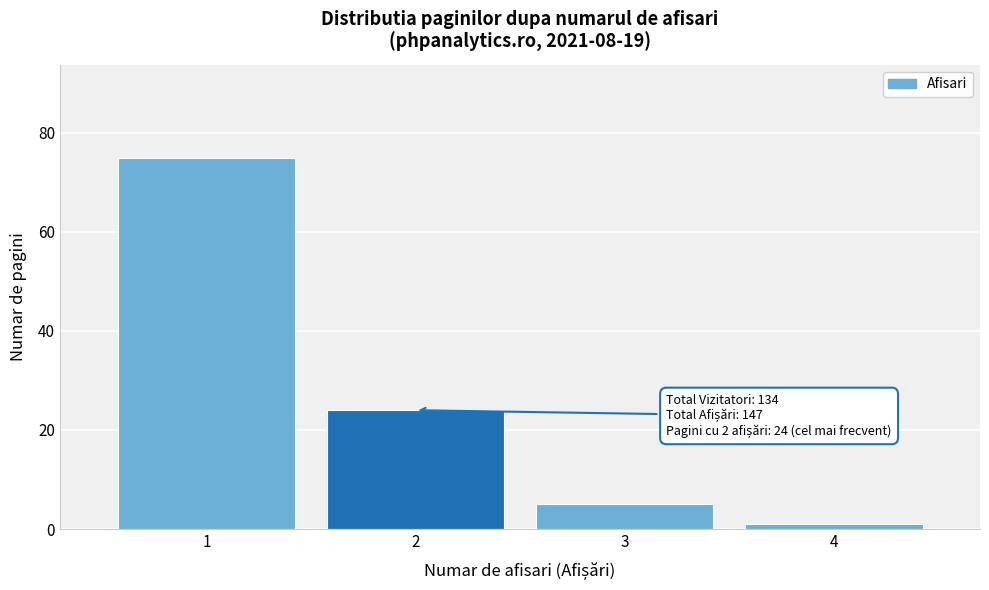

Which range on the x-axis has the tallest bar?

0.5 to 1.5